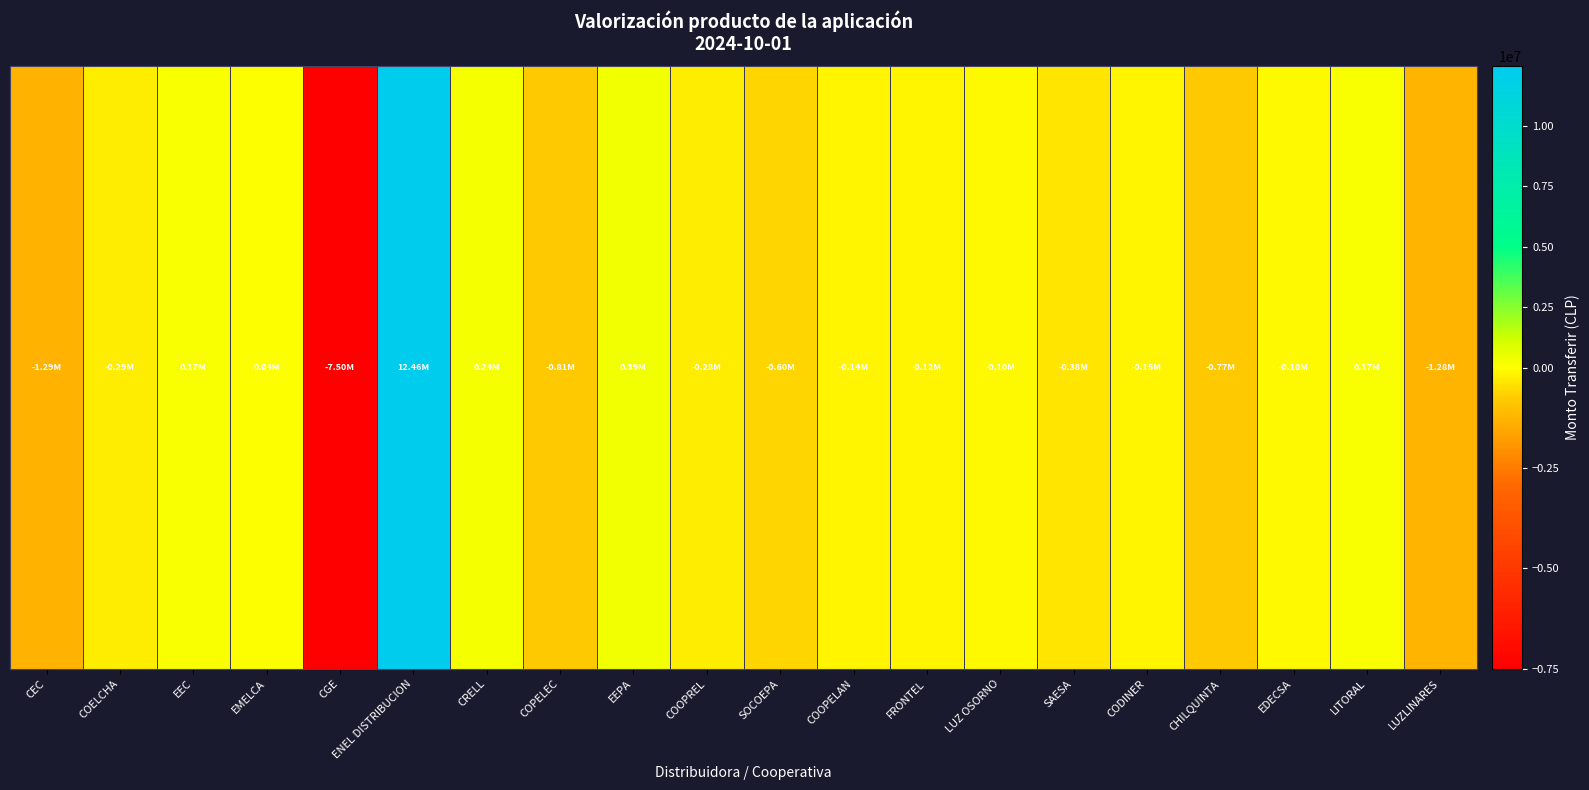

How many negative values are there?

14